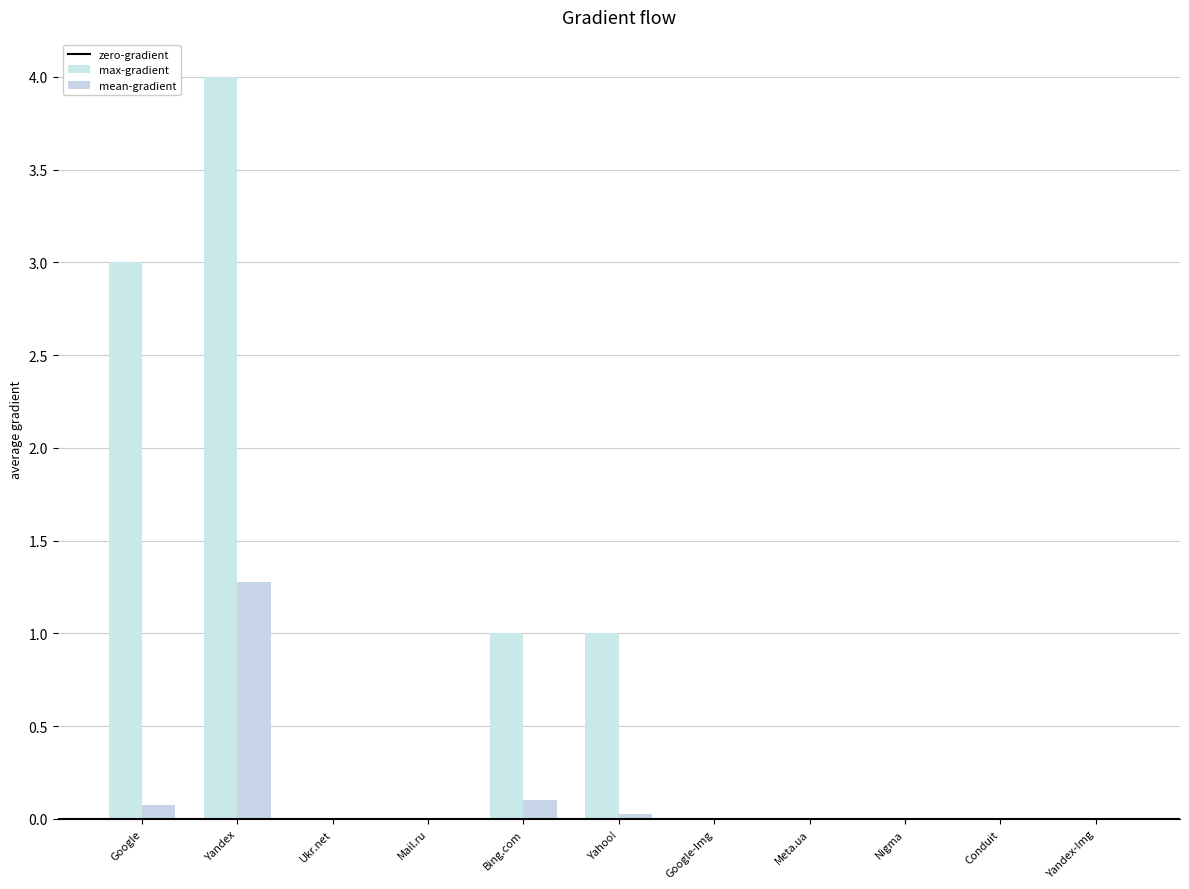

Reading left to right, list all the values displayed in this chart.

3	4	0	0	1	1	0	0	0	0	0